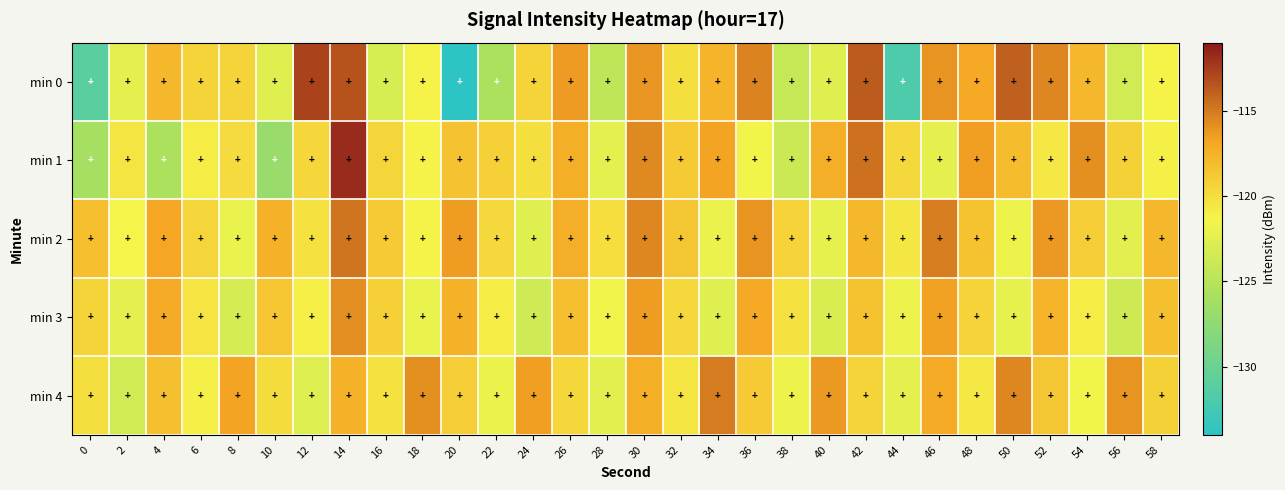

How many categories are shown in the chart?

30